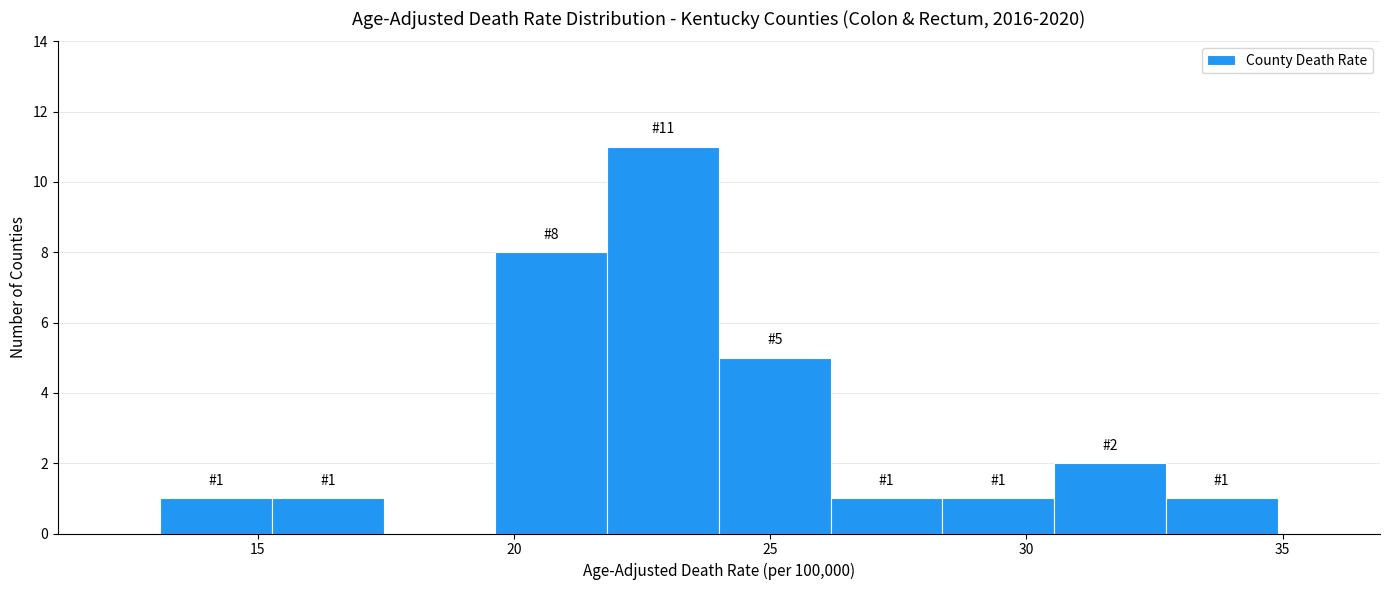

Over which range of the x-axis is the bar tallest?

22.0 to 24.0